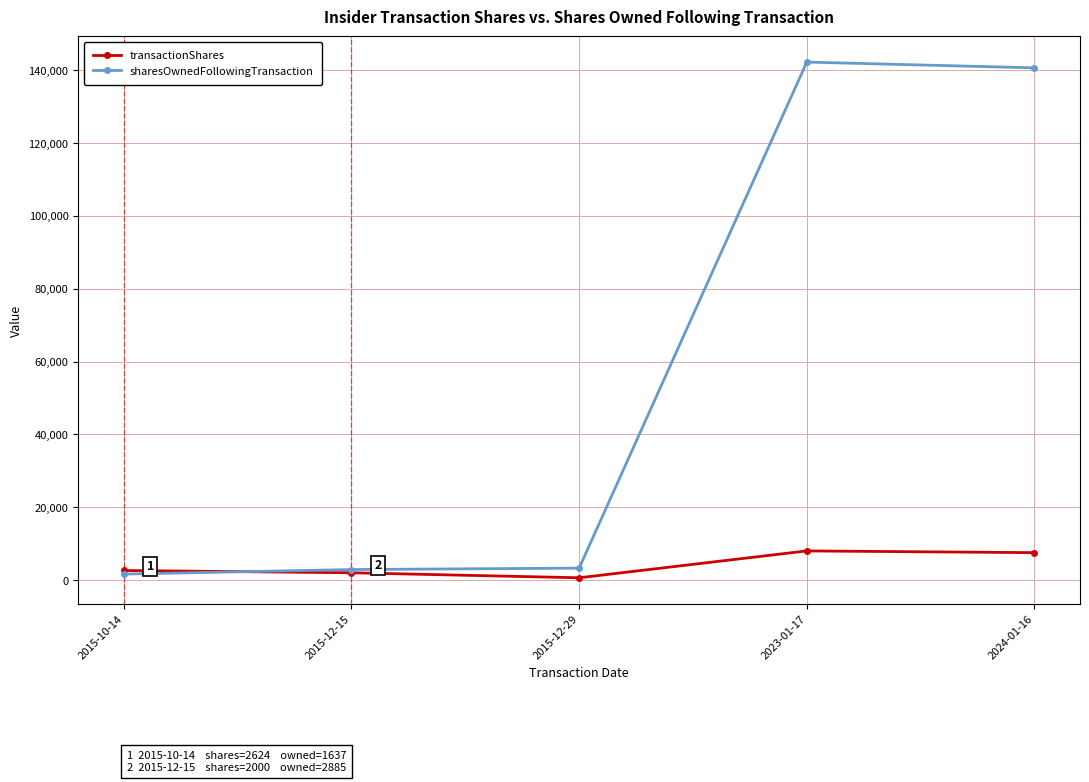

Is the value of transactionShares at 2023-01-17 greater than the value of sharesOwnedFollowingTransaction at 2015-12-29?

Yes